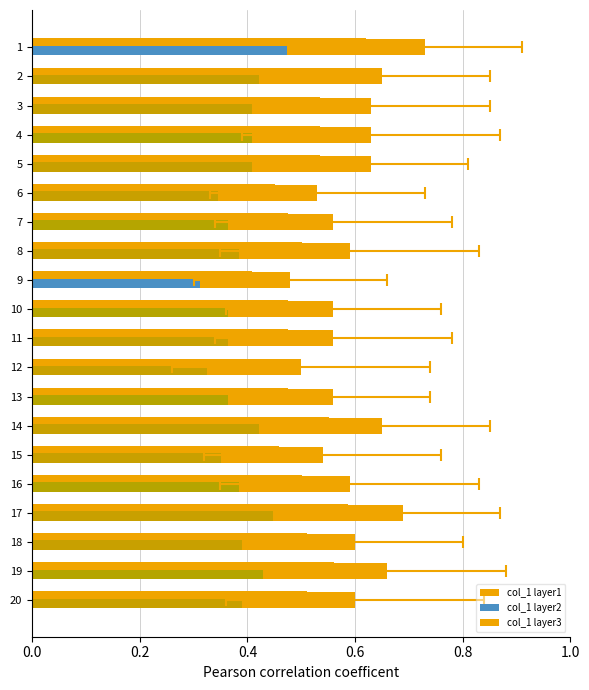

What is the sum of all col_1 layer3 values?

10.1